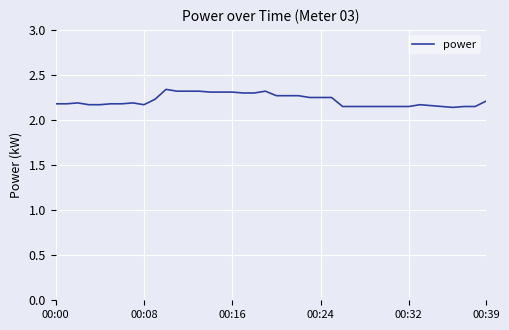

What is the value of the 31st point from the left?

2.1